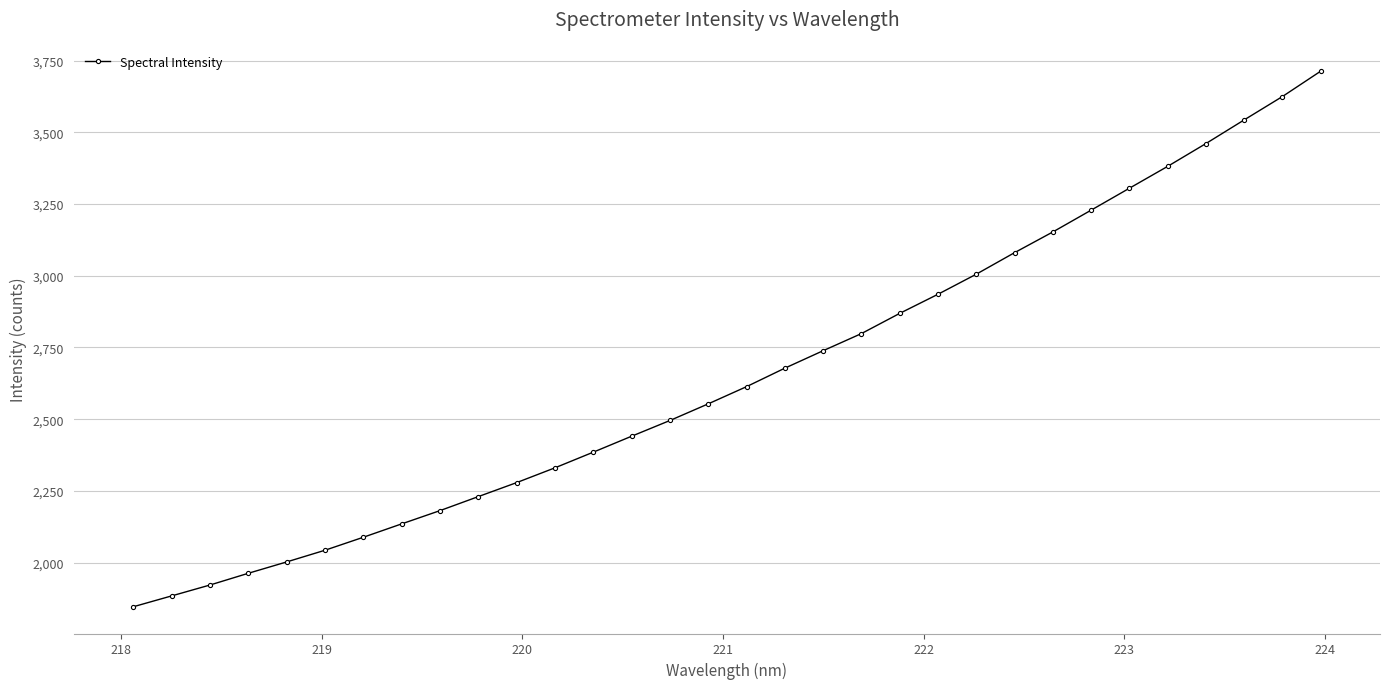

Reading right to left, what are all the values shown in this chart?

3712.7	3624.4	3542.9	3460.5	3381.0	3304.8	3228.4	3152.5	3080.3	3005.3	2935.4	2868.8	2798.4	2738.7	2677.9	2613.5	2553.5	2495.5	2440.8	2385.2	2330.7	2279.1	2230.4	2181.5	2135.3	2088.7	2043.5	2002.7	1963.2	1922.3	1884.3	1846.6